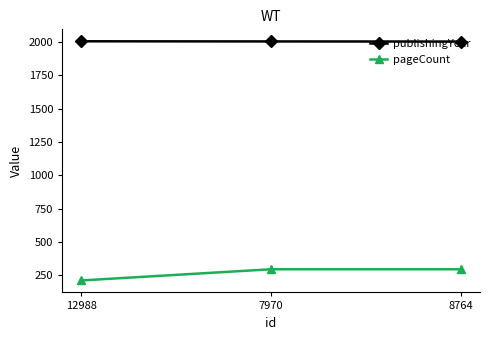

Rank the series by their maximum value, from highest to lowest.

publishingYear, pageCount